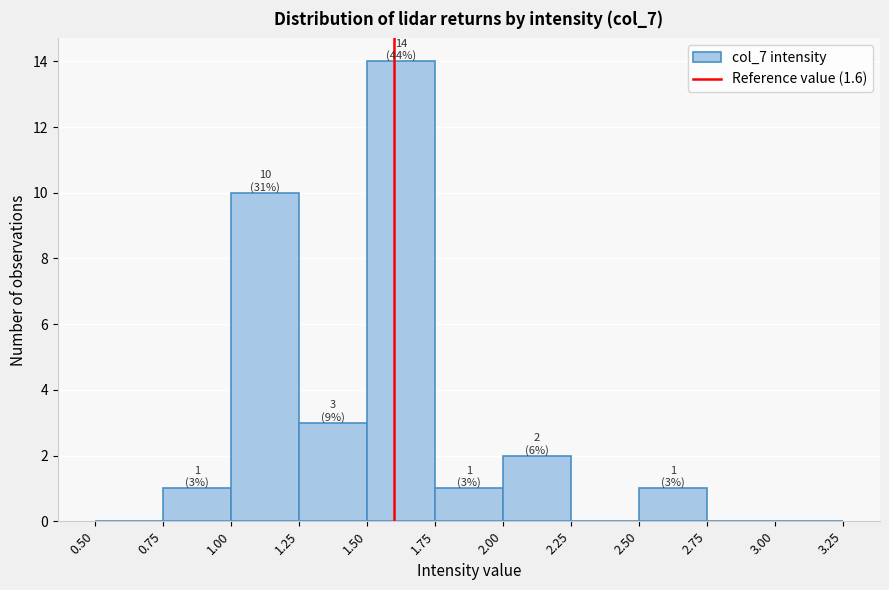

Over which range of the x-axis is the bar tallest?

1.50 to 1.75